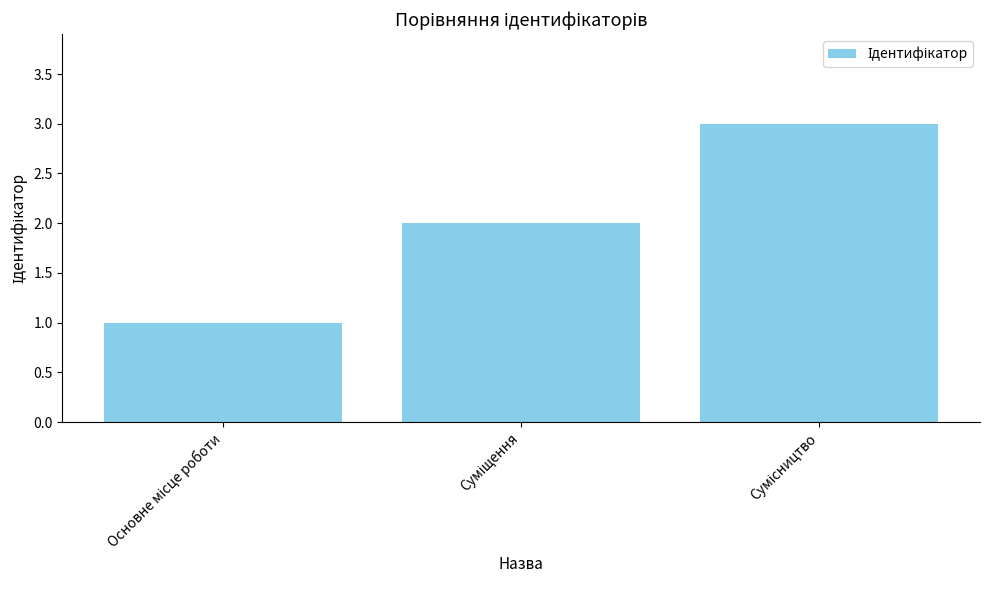

What is the difference between the maximum and second lowest values?

1